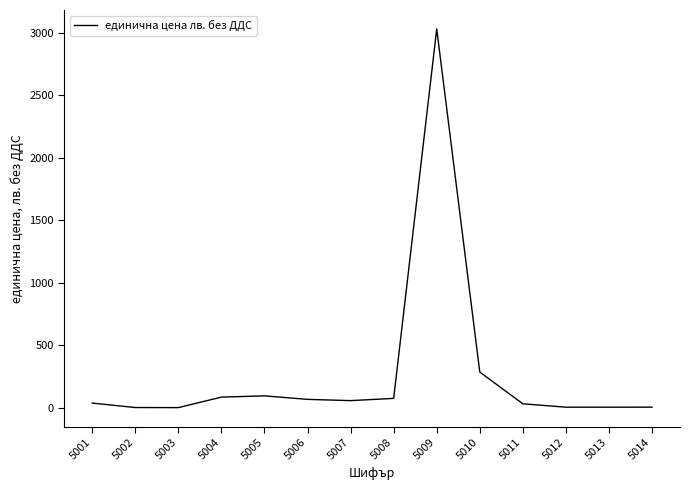

What is the minimum value shown in the chart?

0.9